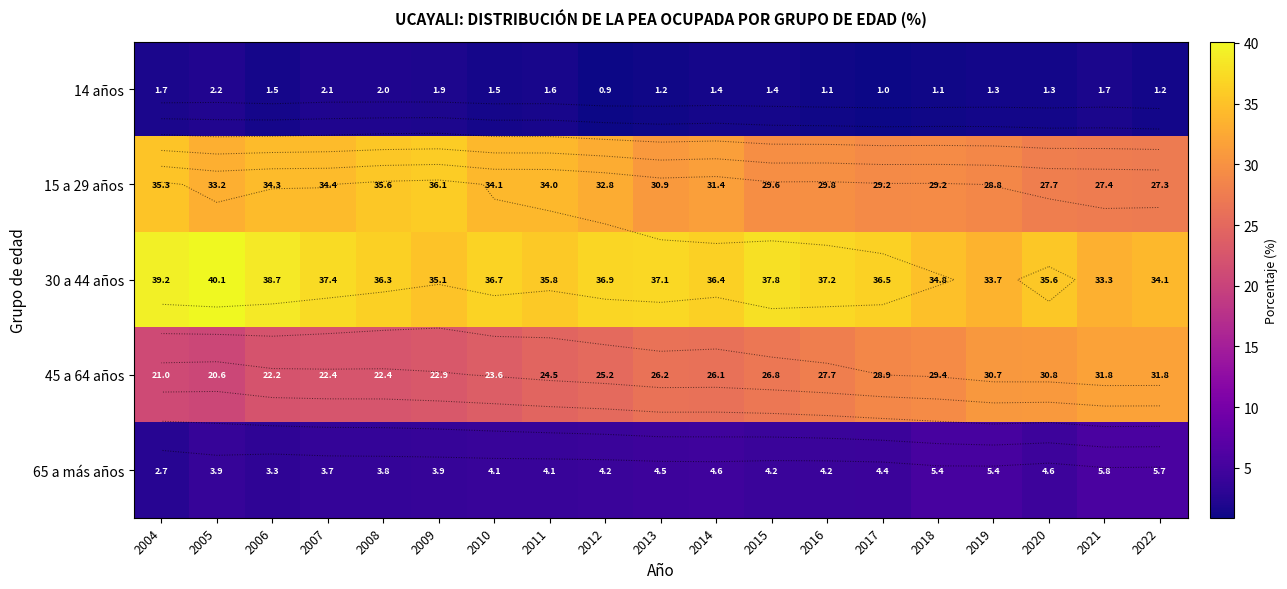

Is the value of 65 a más años at 2012 greater than the value of 30 a 44 años at 2008?

No